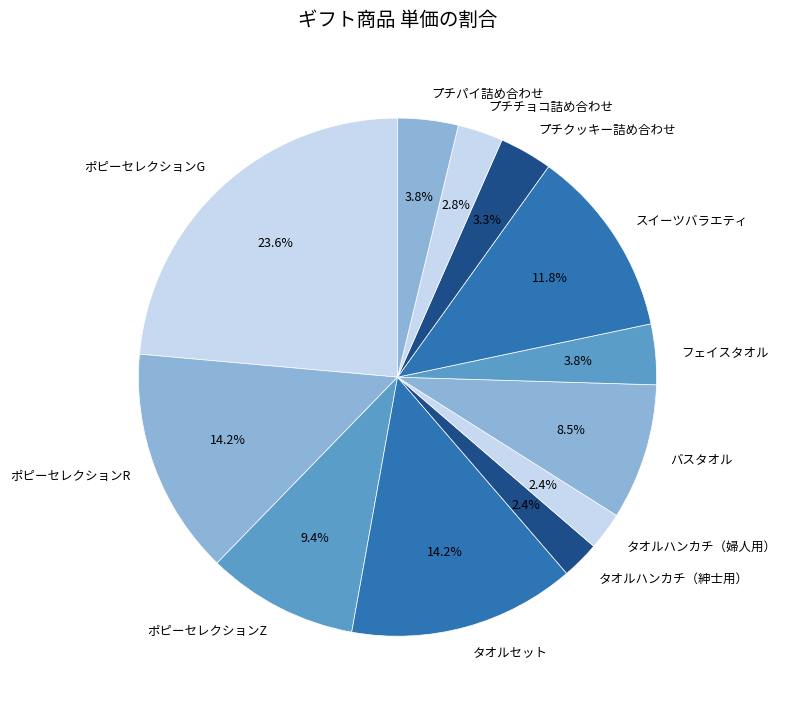

What portion of the pie excludes ポピーセレクションG?

76.4%